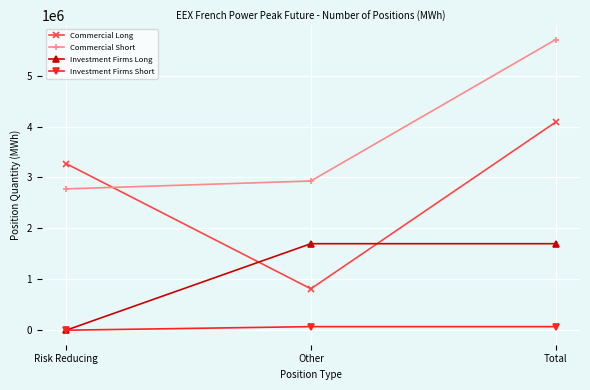

Which series changed the most between Risk Reducing and Total?

Commercial Short